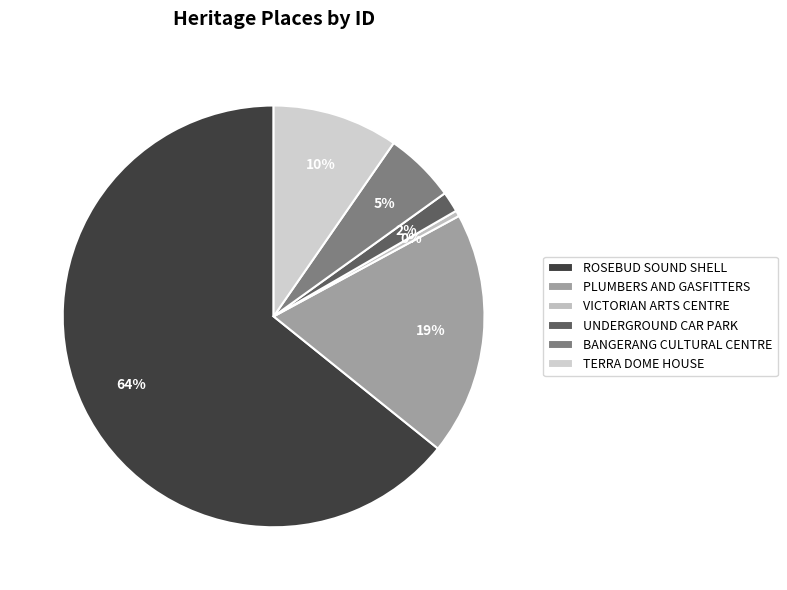

Which category has the biggest portion of the pie?

ROSEBUD SOUND SHELL